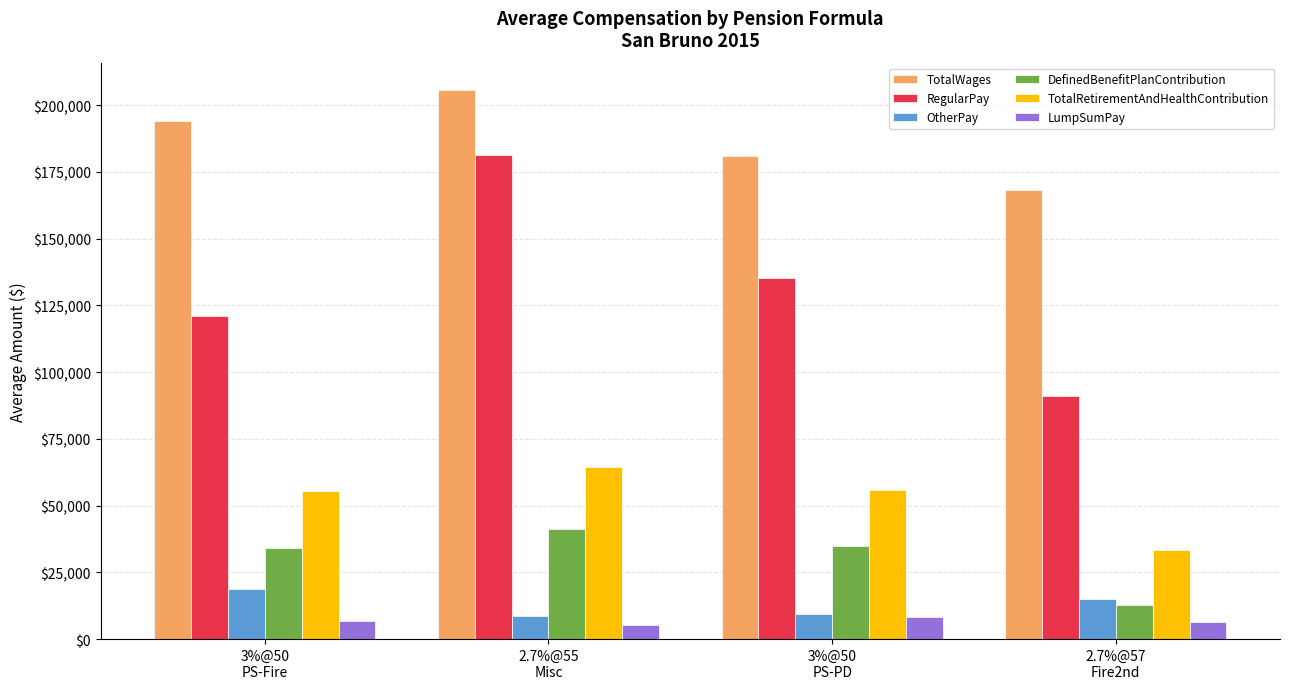

Is it true that RegularPay equals 245554 at 2.7%@55
Misc?

False